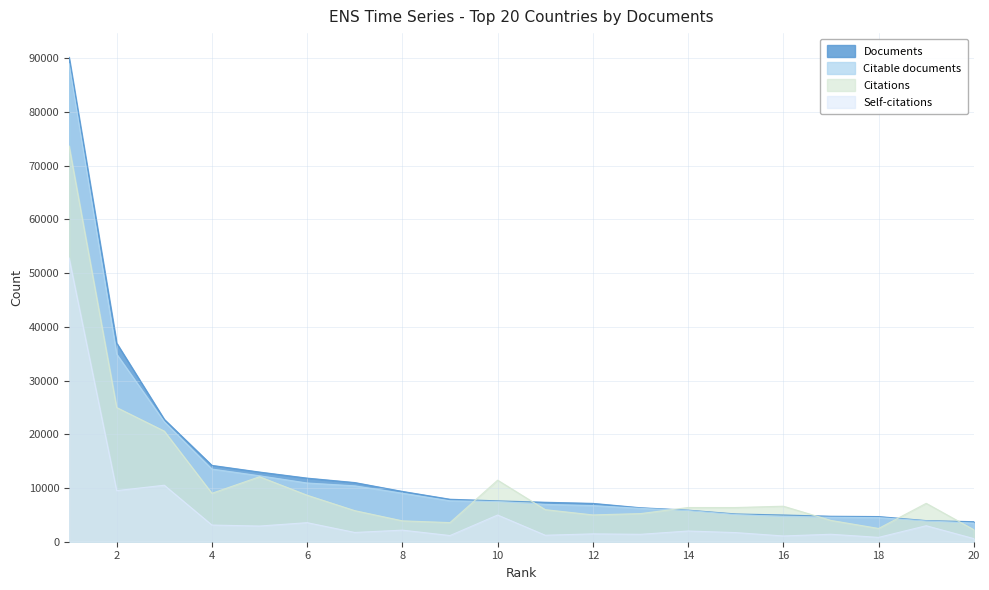

What is the highest value of the Citable documents series?

89001